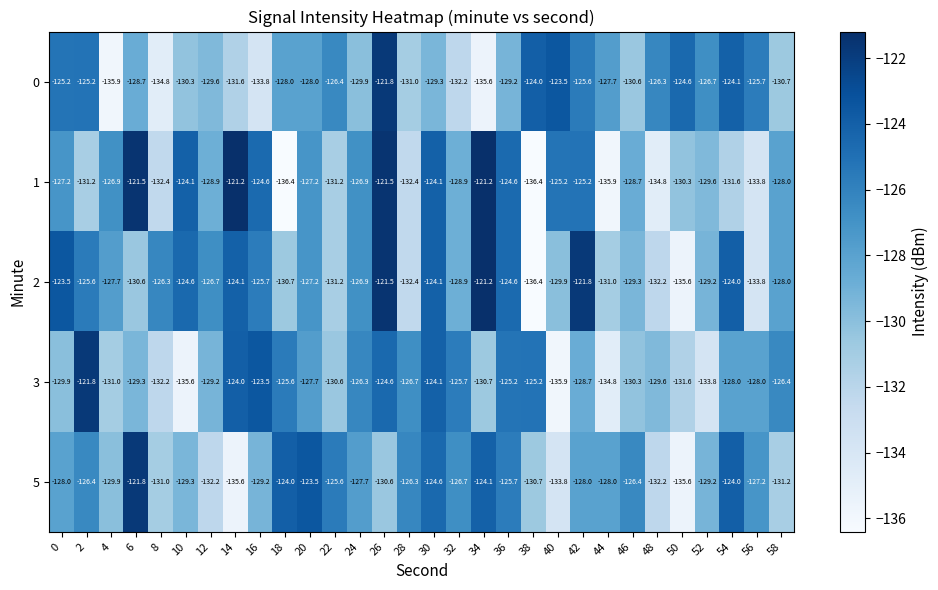

Rank the series at 6 from highest to lowest value.

1, 5, 0, 3, 2